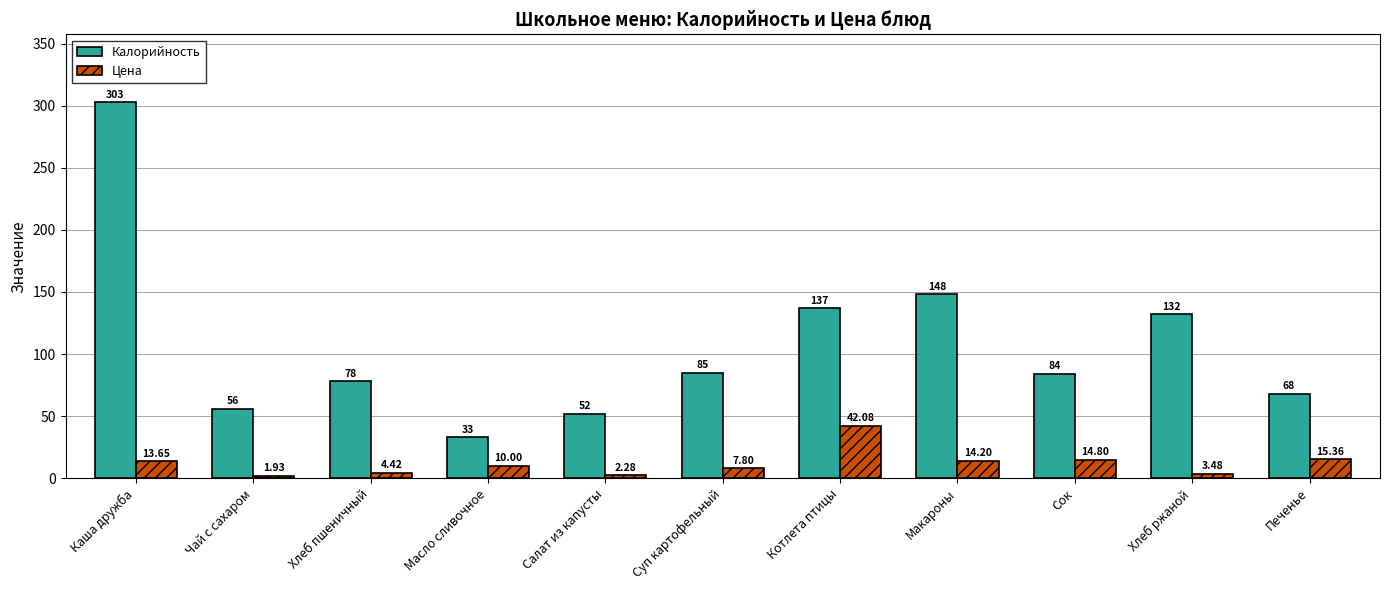

List the series in order of their overall mean, highest first.

Калорийность, Цена